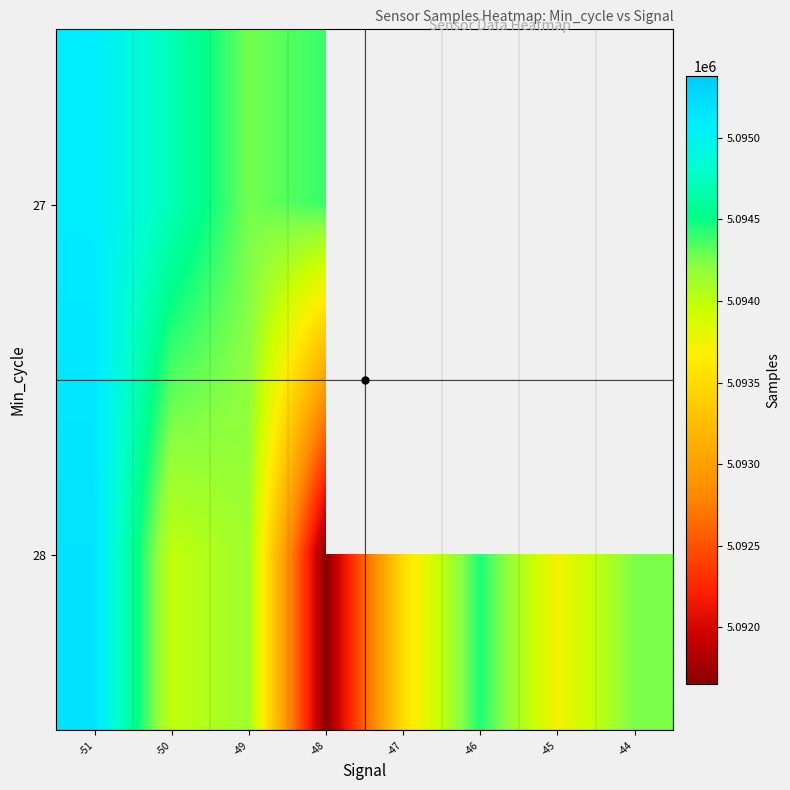

Rank the categories by 28 value from highest to lowest.

-51, -46, -44, -49, -50, -45, -47, -48